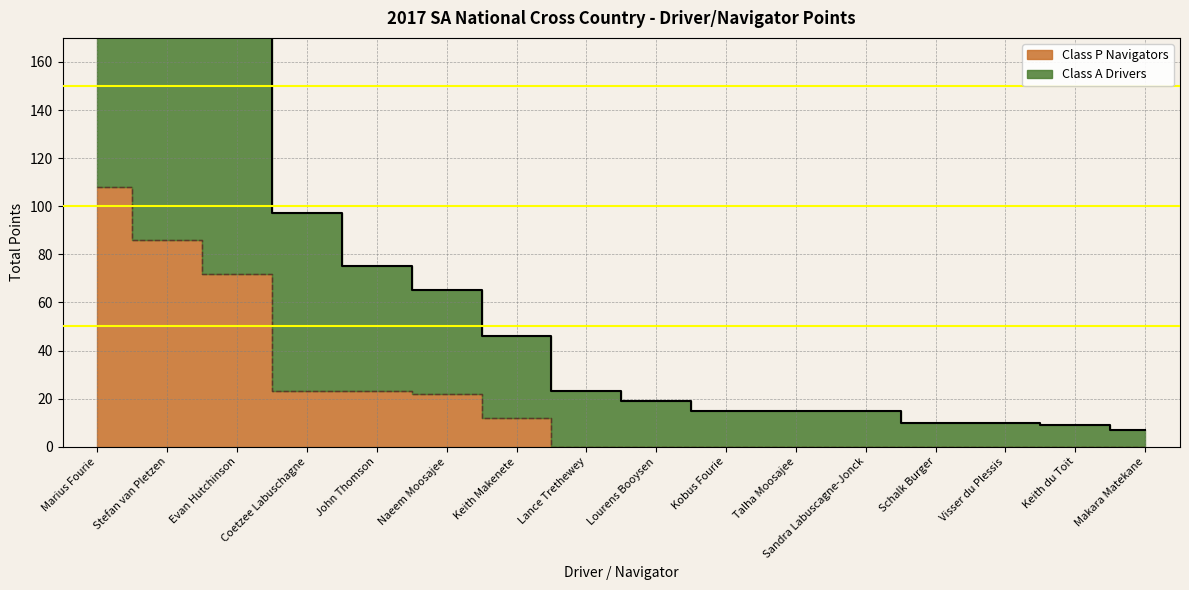

How many lines are shown in the chart?

2